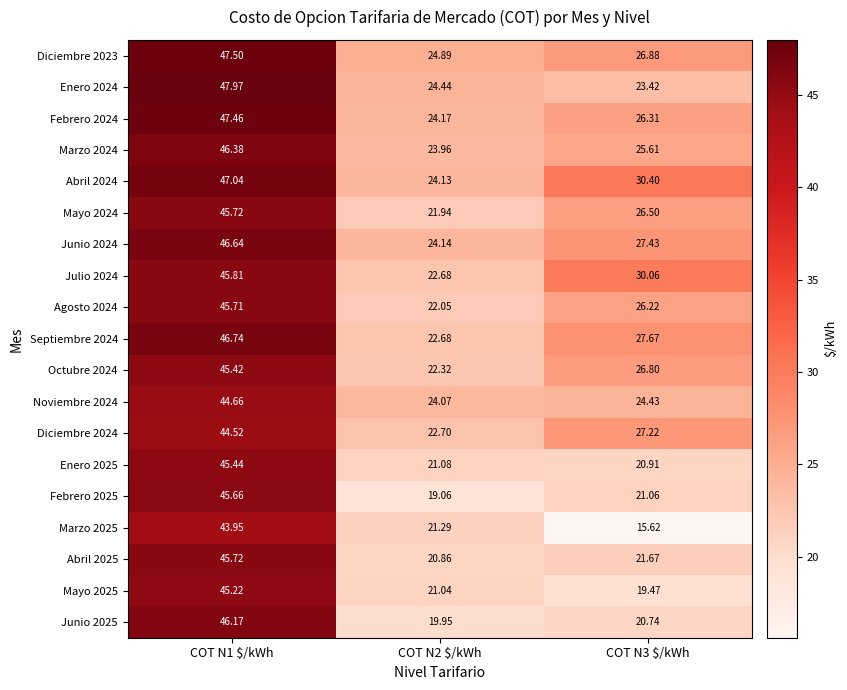

How many values in the Marzo 2025 series are below 21?

1